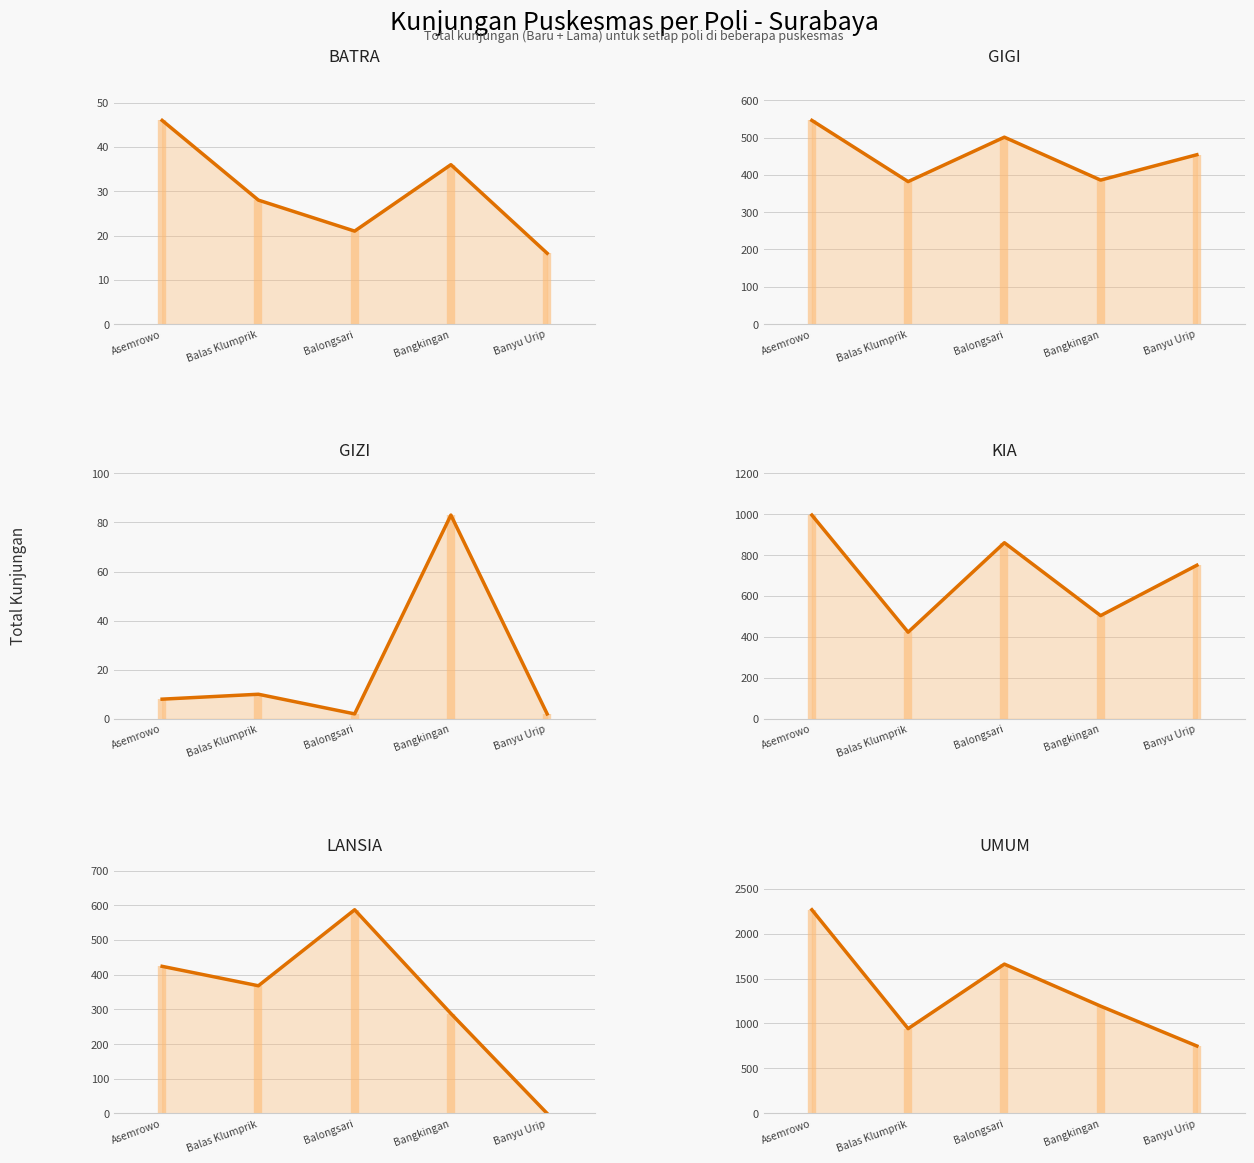

Is it true that GIZI equals 2 at Balongsari?

True